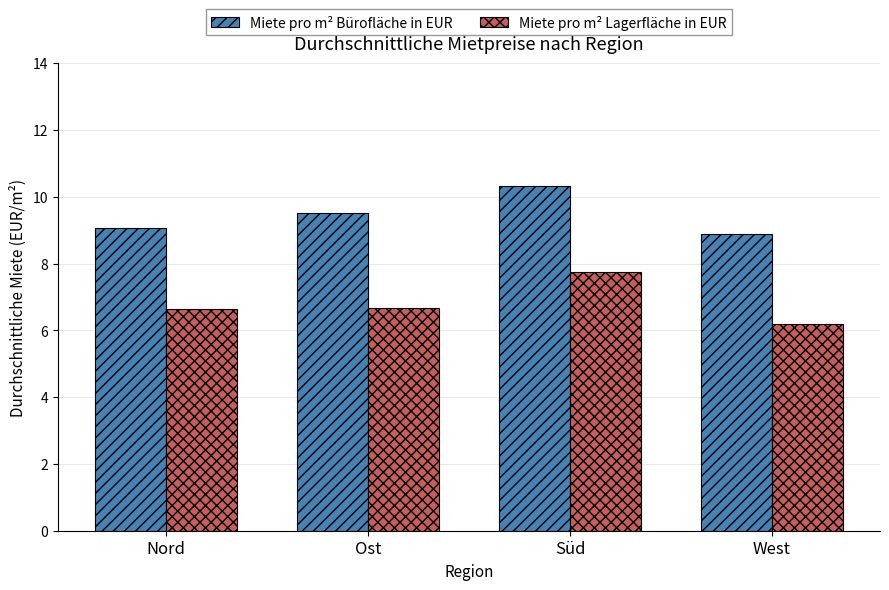

Rank the categories by Miete pro m² Bürofläche in EUR value from lowest to highest.

West, Nord, Ost, Süd